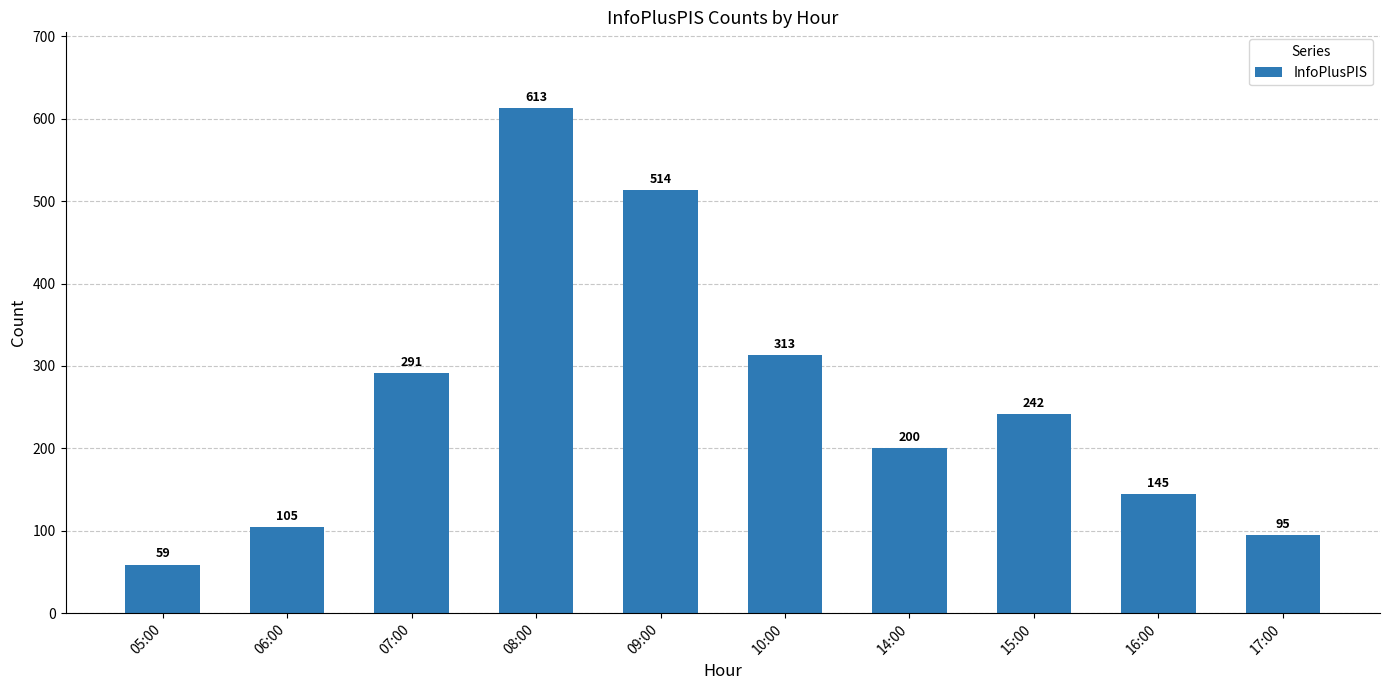

What is the greatest value displayed?

613